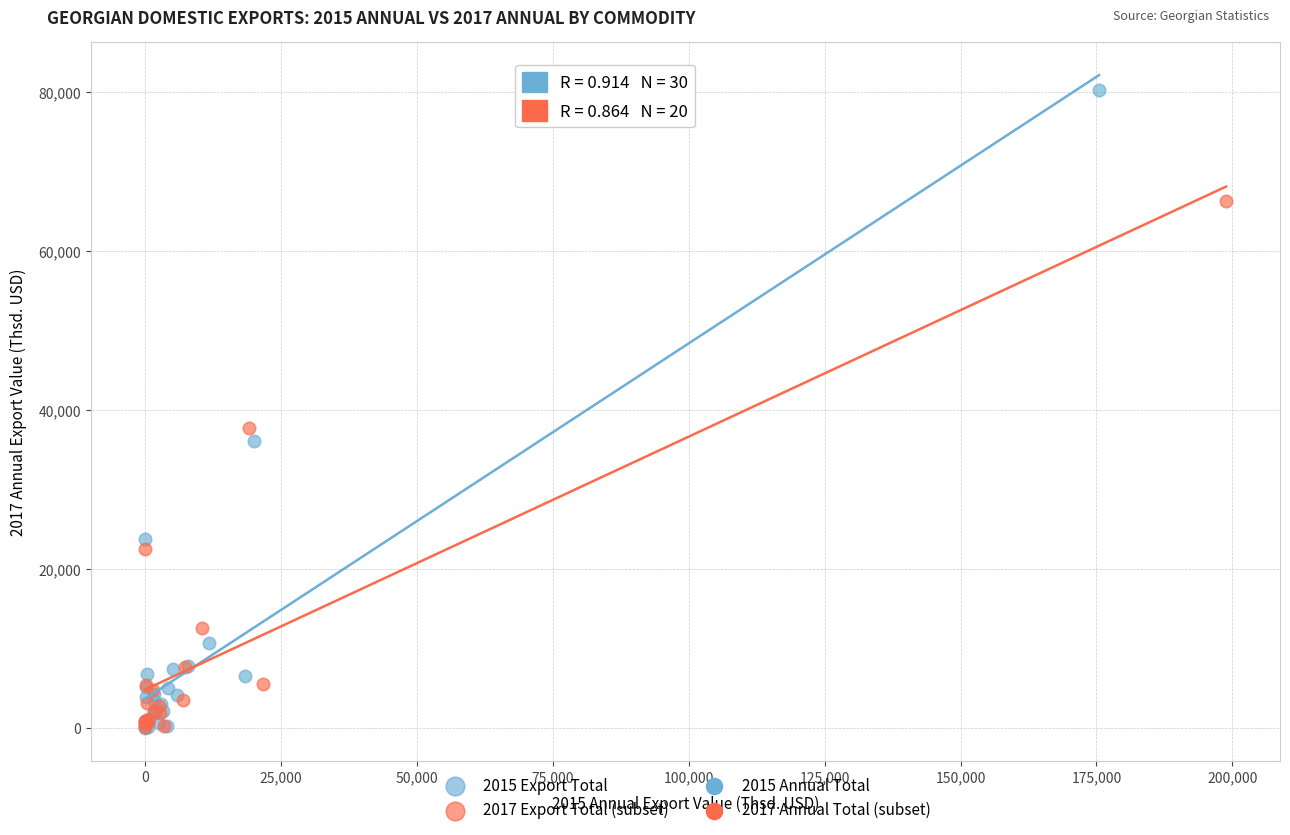

Which series reaches the maximum Y coordinate?

2015 Export Total